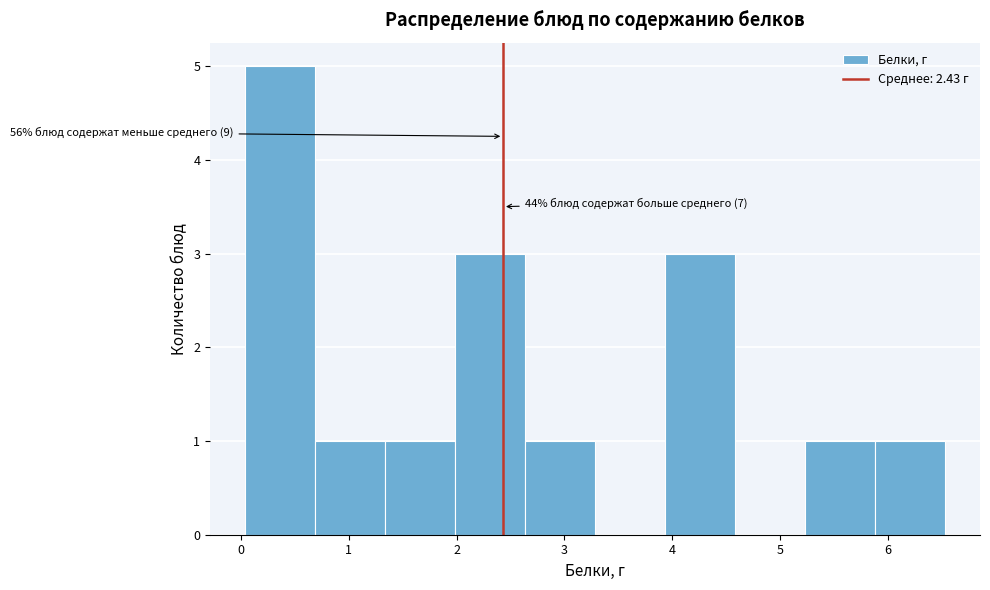

Which range on the x-axis has the tallest bar?

0.0 to 0.7